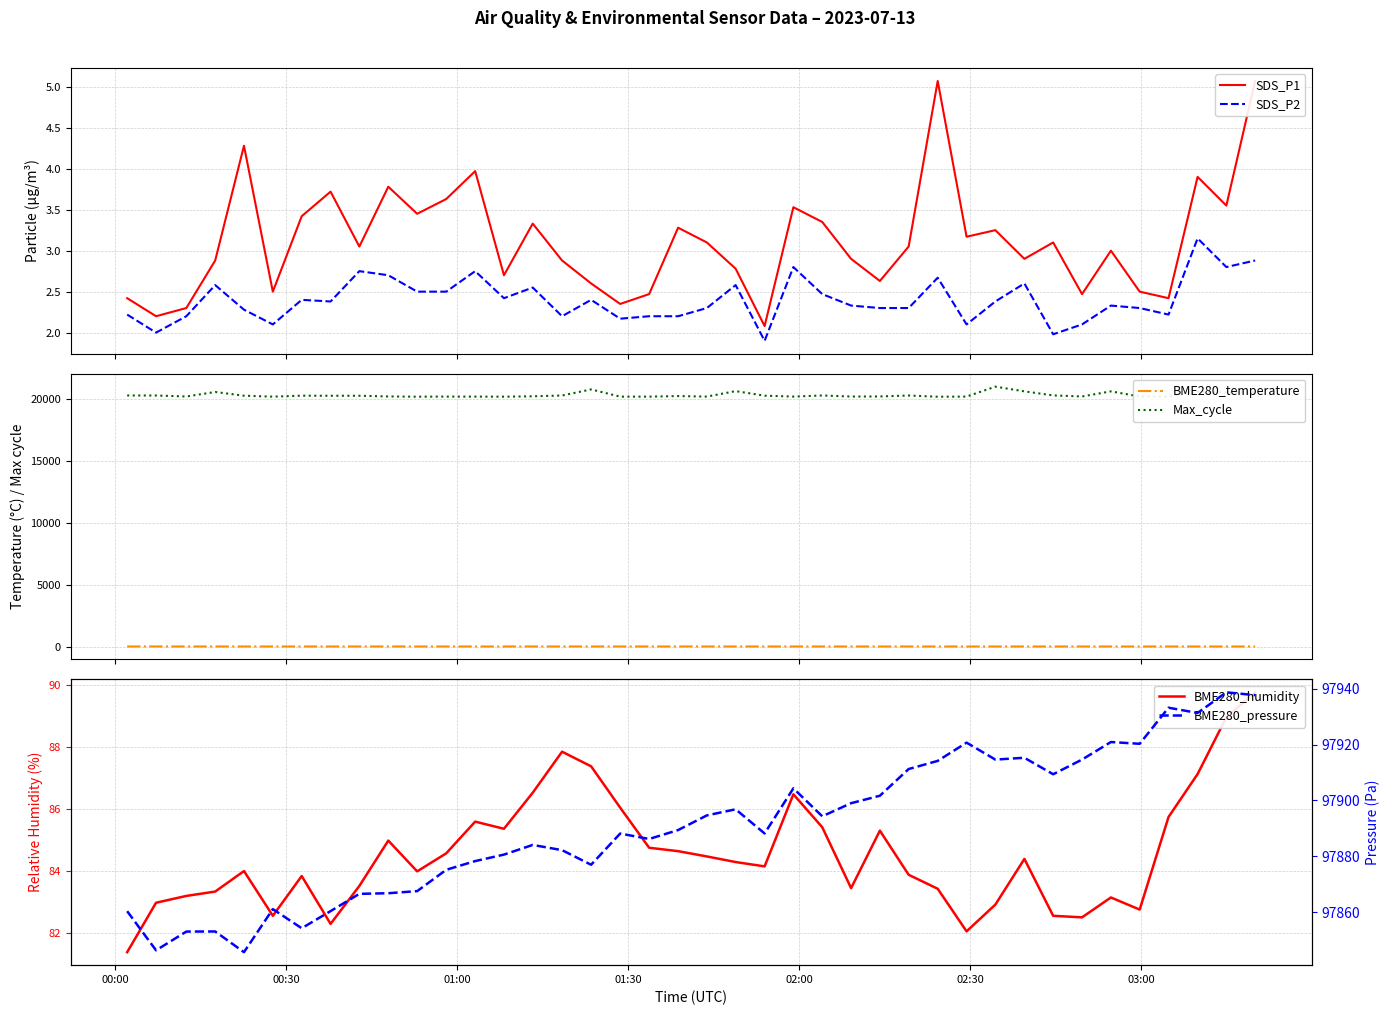

How many distinct data groups are displayed?

6